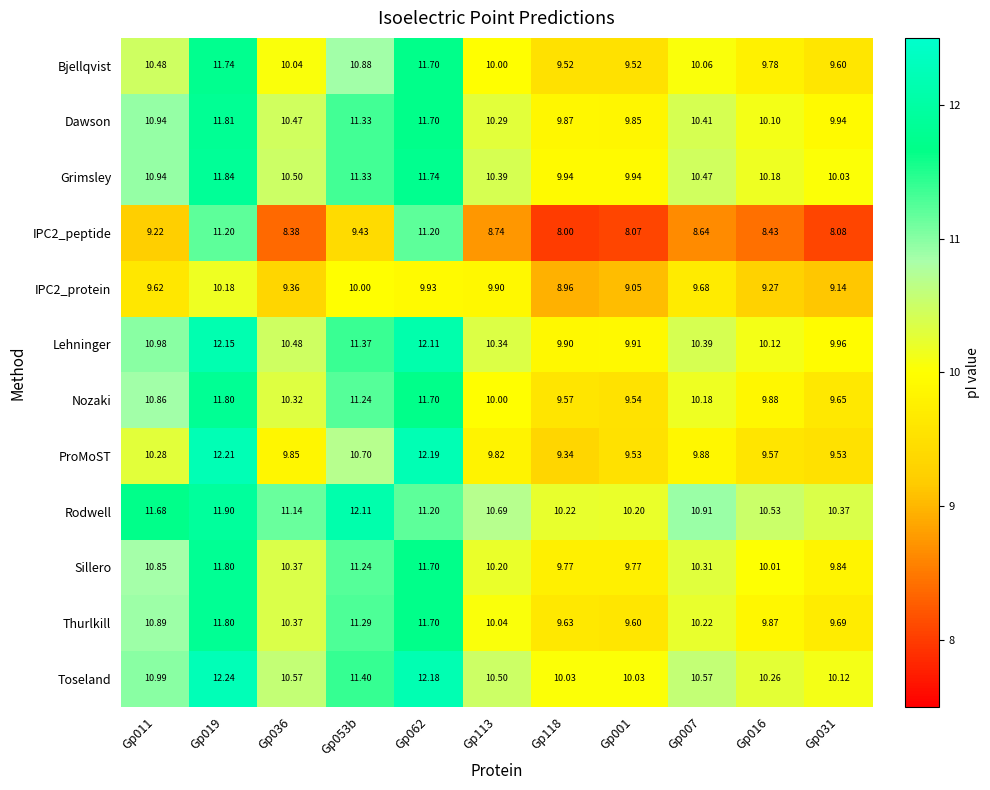

Which label corresponds to the smallest value in the chart?

Gp118